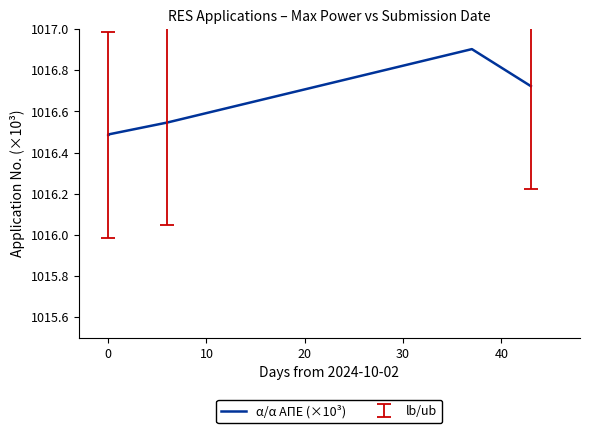

True or false: the data has more than 2 interior local peaks.

False